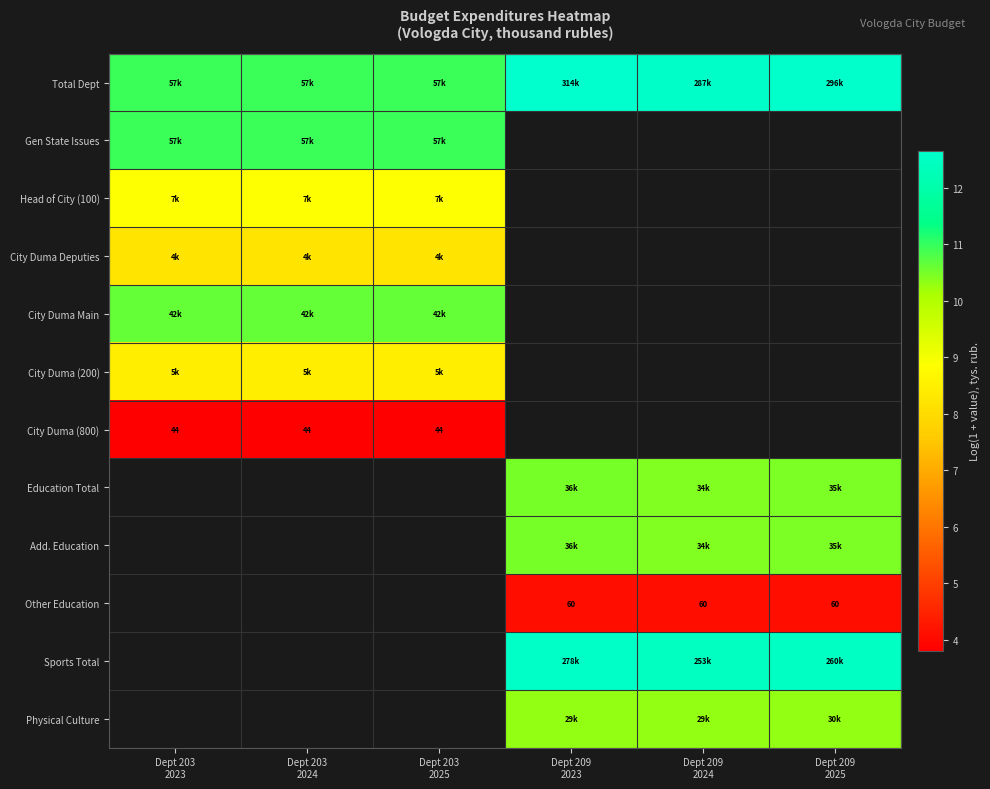

List the labels in order of Gen State Issues value, smallest first.

Dept 209 2023, Dept 209 2024, Dept 209 2025, Dept 203 2023, Dept 203 2024, Dept 203 2025